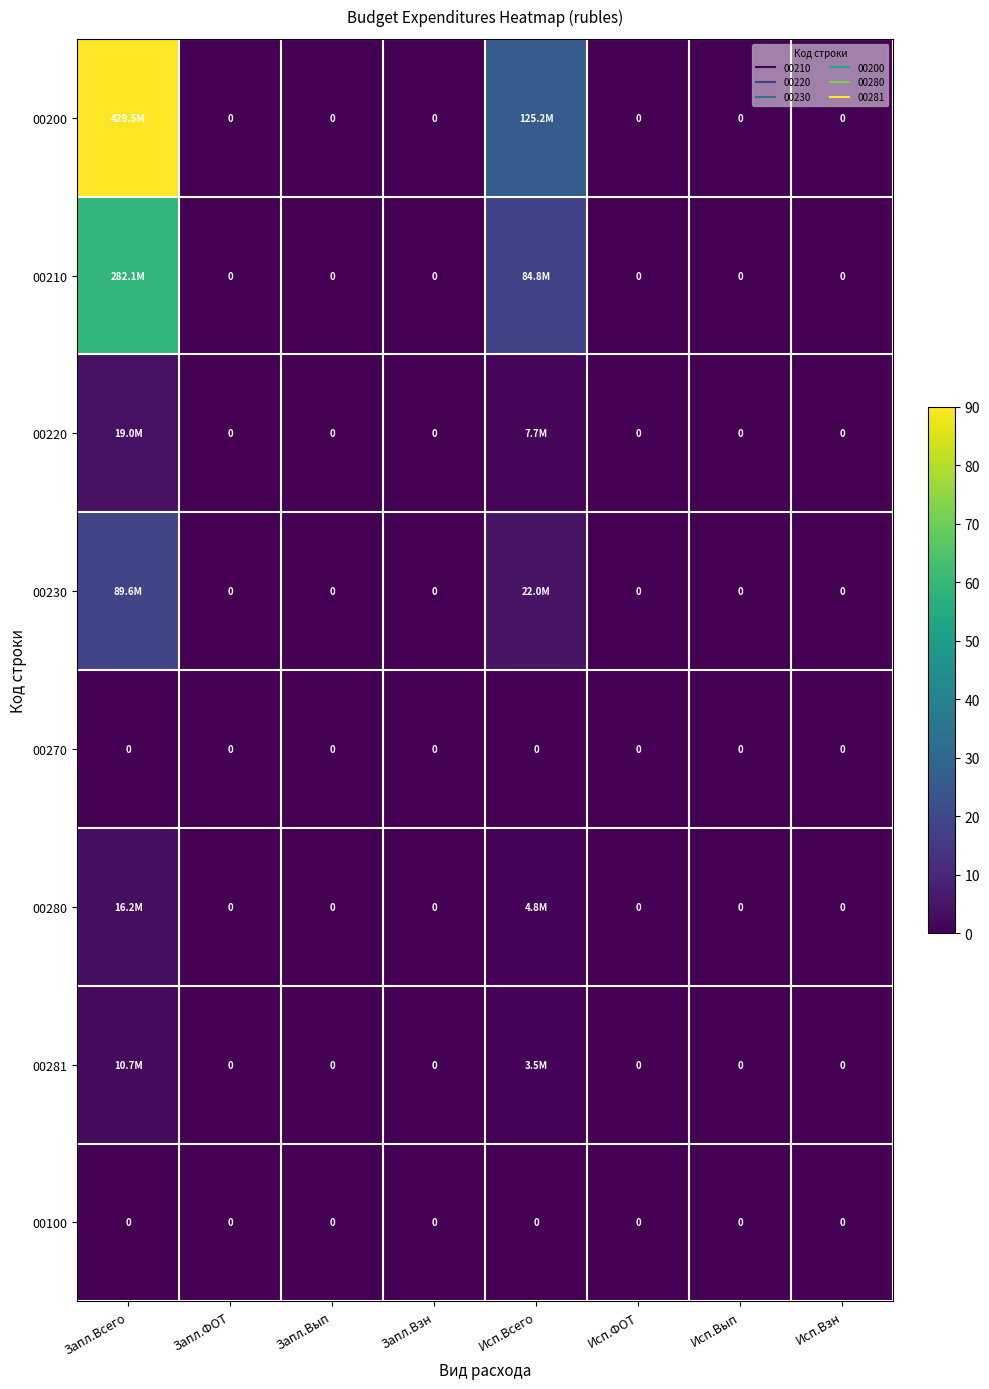

Is the value of 00200 at Запл.Вып greater than the value of 00100 at Запл.Всего?

No